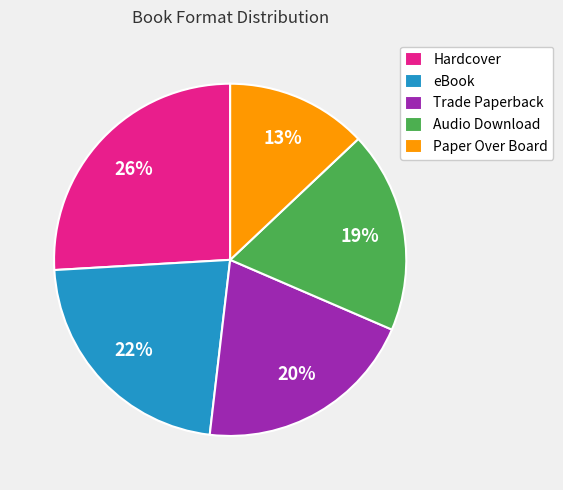

Is the sum of Trade Paperback and Paper Over Board greater than half?

No